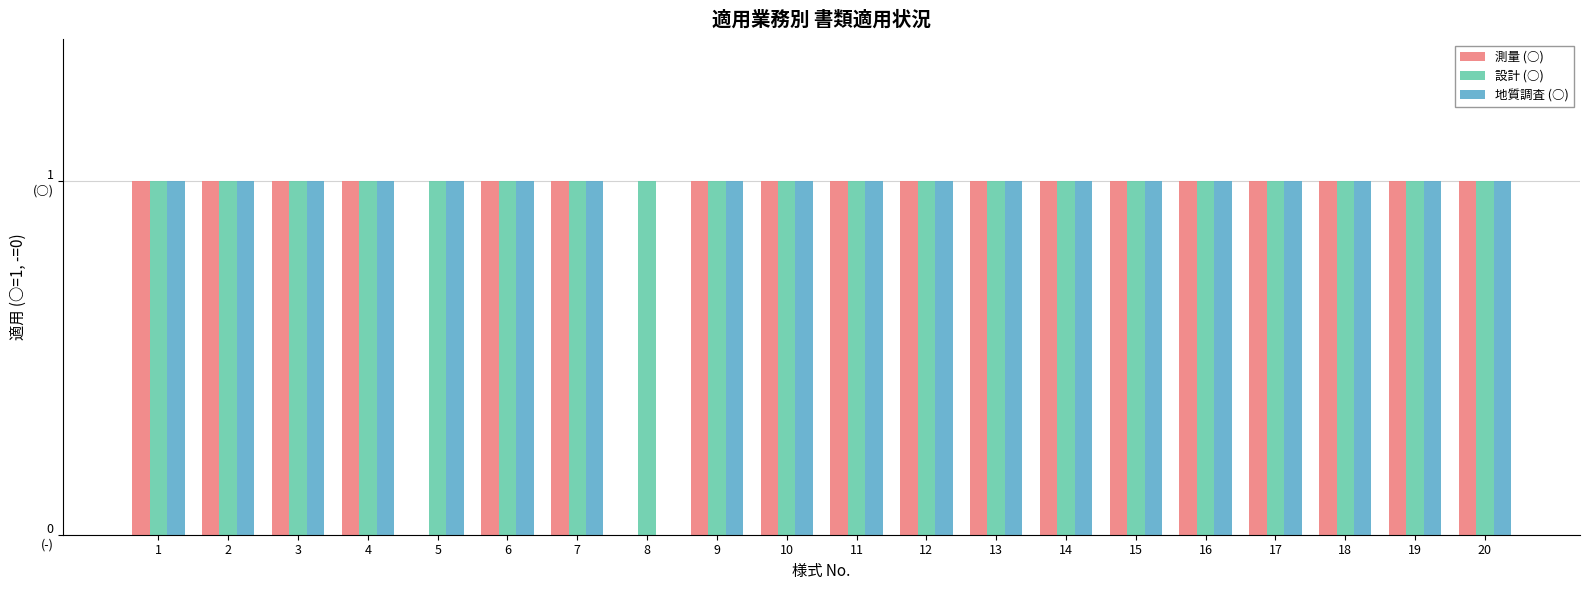

Which series has the widest spread of values?

測量 (○)